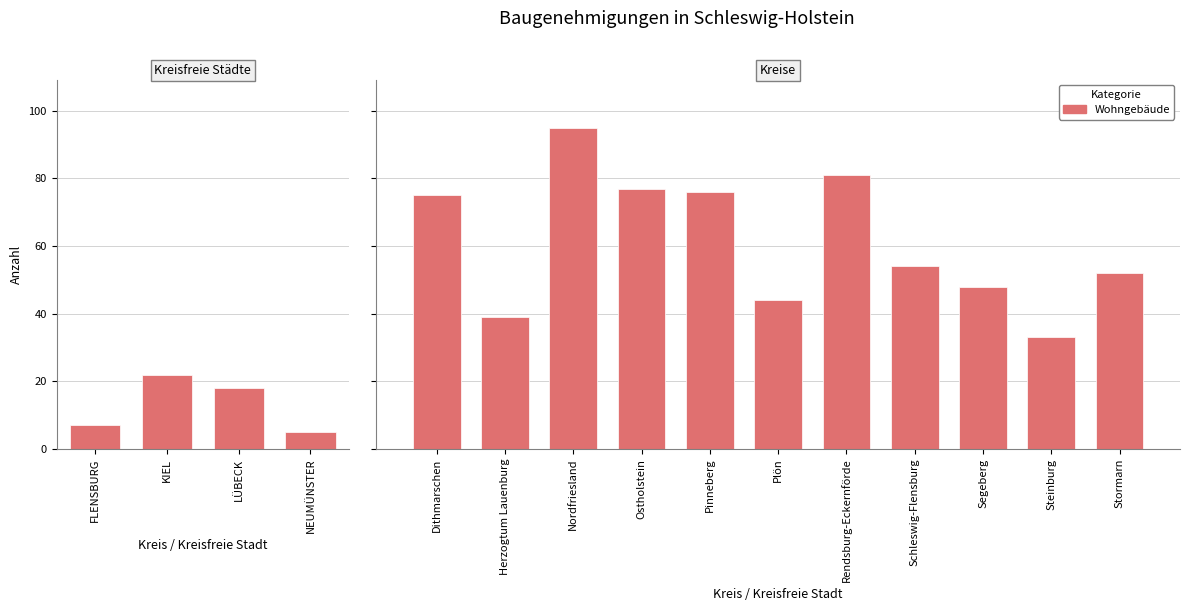

The chart shows a value of 54 at Schleswig-Flensburg. True or false?

True